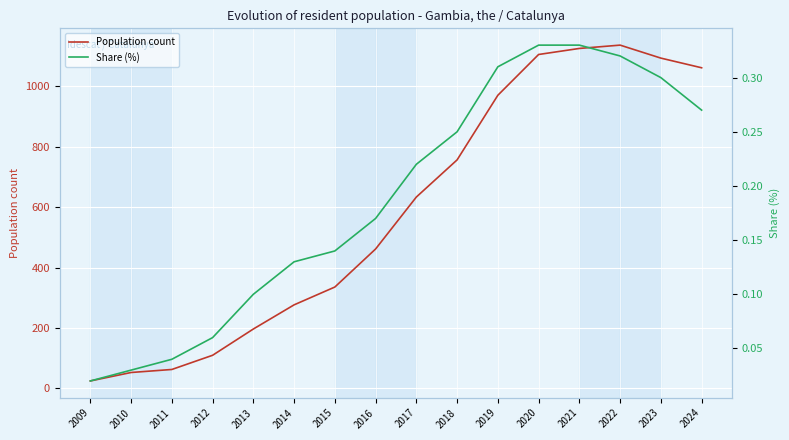

Reading left to right, extract all data points from this chart.

Population count: 25.0	53.0	63.0	110.0	197.0	277.0	336.0	462.0	634.0	757.0	971.0	1106.0	1126.0	1137.0	1094.0	1062.0
Share (%): 0.0	0.0	0.0	0.1	0.1	0.1	0.1	0.2	0.2	0.2	0.3	0.3	0.3	0.3	0.3	0.3